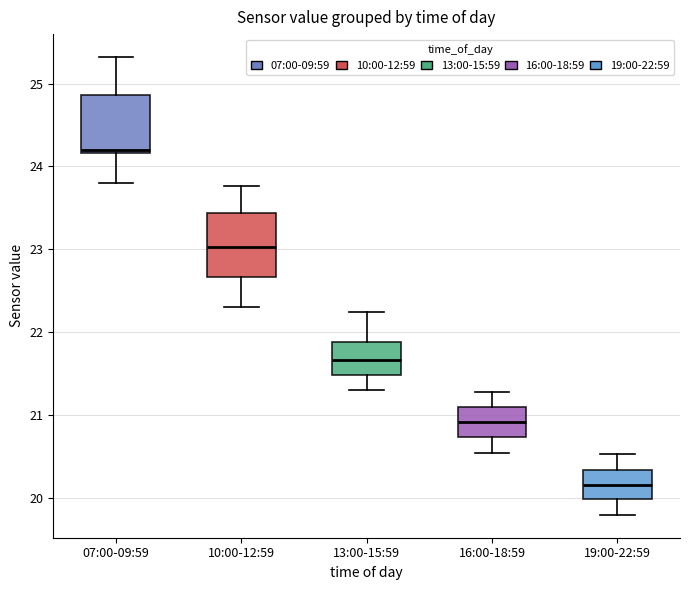

Reading left to right, transcribe this box plot: for each box, give where its median line is, the range the box spans, and where its two whiskers end, as read against the y-axis. The values are not printed on the chart, so give them approximately, as read against the axis.

07:00-09:59: median 24.2 (just above the box's lower edge), box 24.2 to 24.9, whiskers 23.8 to 25.3
10:00-12:59: median 23.0, box 22.7 to 23.4, whiskers 22.3 to 23.8
13:00-15:59: median 21.7, box 21.5 to 21.9, whiskers 21.3 to 22.3
16:00-18:59: median 20.9, box 20.7 to 21.1, whiskers 20.6 to 21.3
19:00-22:59: median 20.2, box 20.0 to 20.3, whiskers 19.8 to 20.5